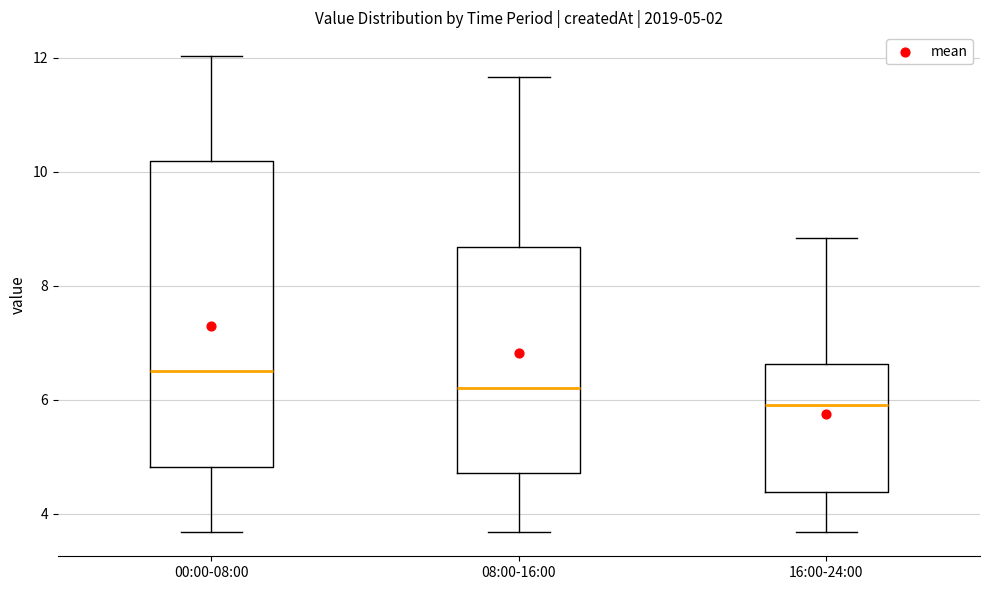

Which box is the tallest, from its lower edge to its upper edge?

00:00-08:00